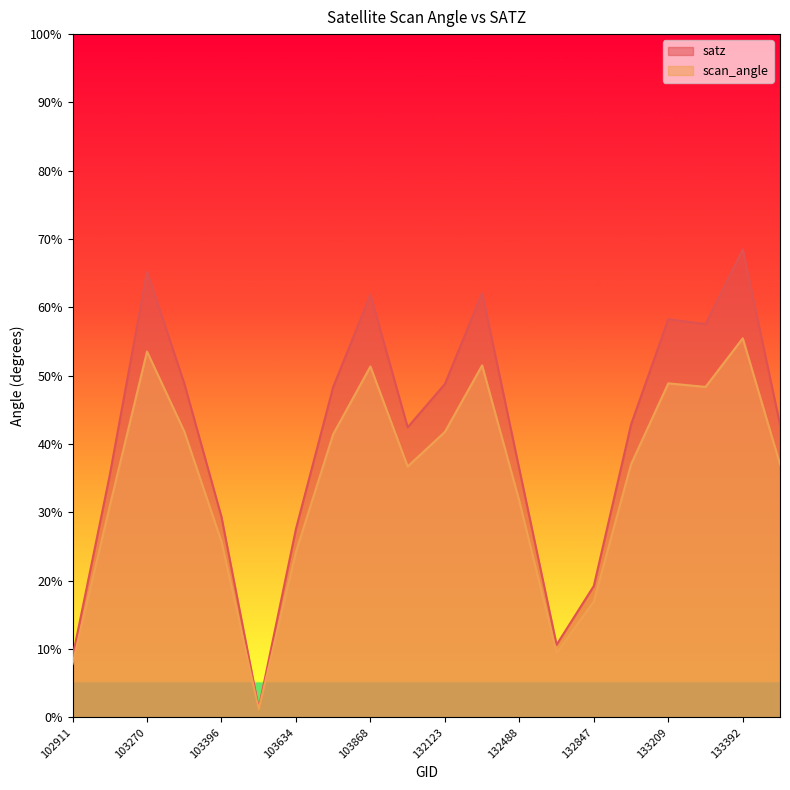

How many interior local peaks does the scan_angle series have?

5